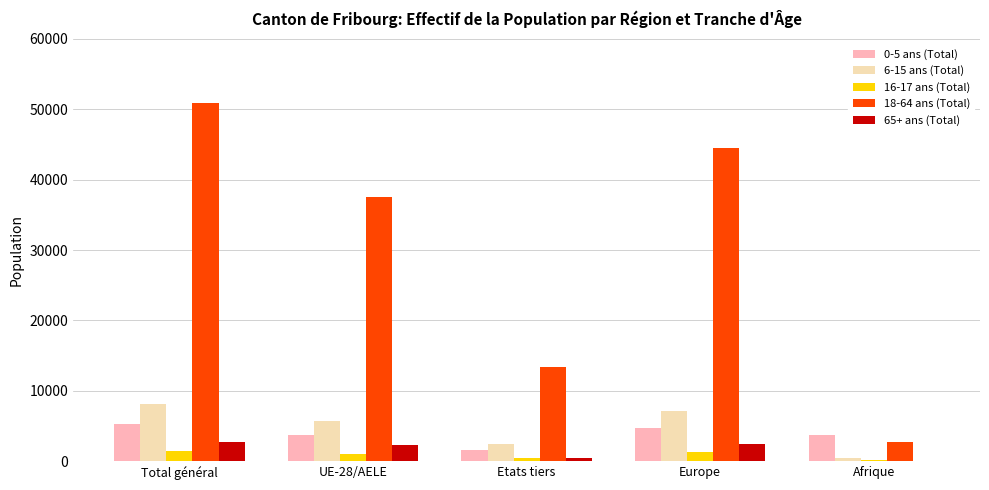

Is the value of 0-5 ans (Total) at Total général greater than the value of 65+ ans (Total) at Etats tiers?

Yes